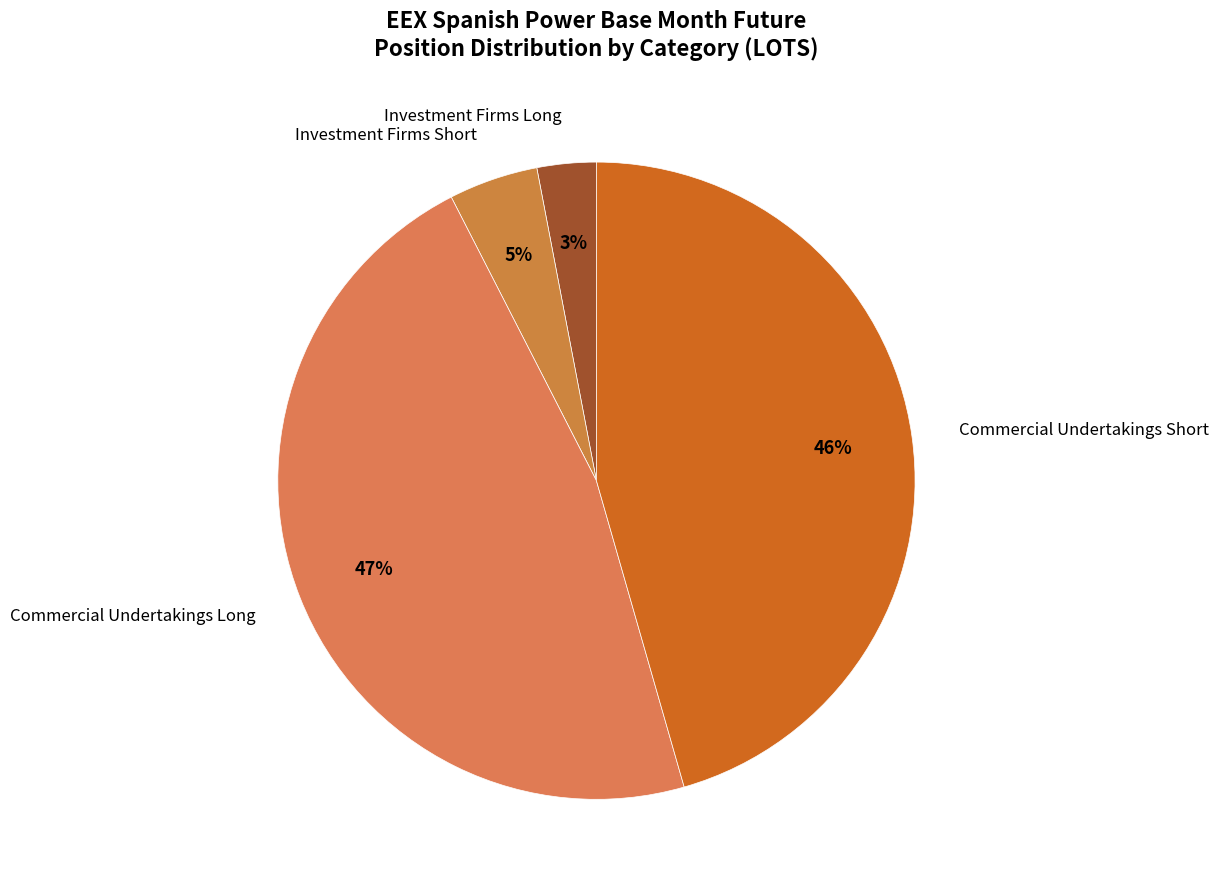

Does any single category account for the majority?

No